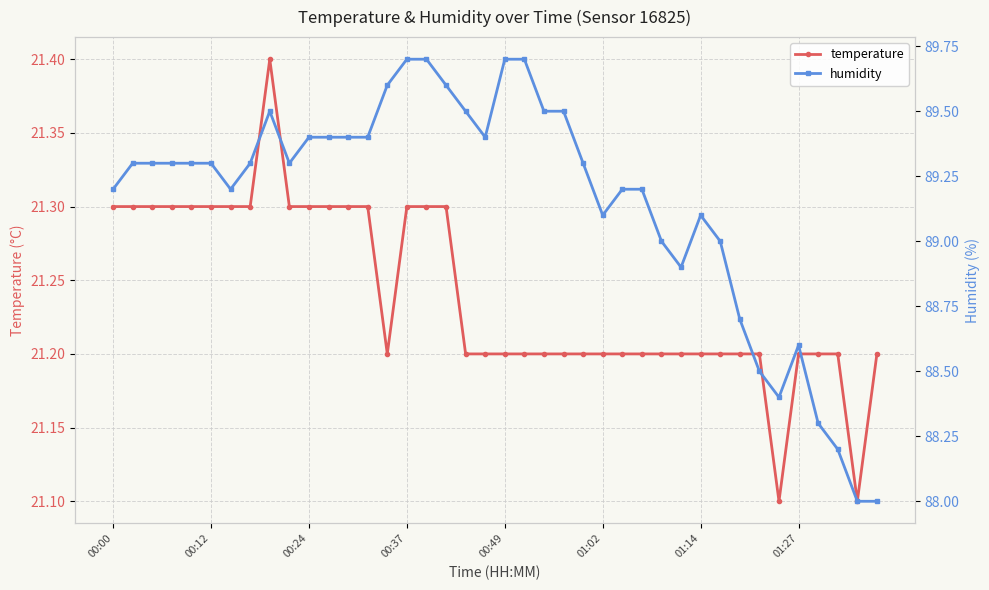

Reading right to left, what are all the values shown in this chart?

temperature: 21.2	21.1	21.2	21.2	21.2	21.1	21.2	21.2	21.2	21.2	21.2	21.2	21.2	21.2	21.2	21.2	21.2	21.2	21.2	21.2	21.2	21.2	21.3	21.3	21.3	21.2	21.3	21.3	21.3	21.3	21.3	21.4	21.3	21.3	21.3	21.3	21.3	21.3	21.3	21.3
humidity: 88.0	88.0	88.2	88.3	88.6	88.4	88.5	88.7	89.0	89.1	88.9	89.0	89.2	89.2	89.1	89.3	89.5	89.5	89.7	89.7	89.4	89.5	89.6	89.7	89.7	89.6	89.4	89.4	89.4	89.4	89.3	89.5	89.3	89.2	89.3	89.3	89.3	89.3	89.3	89.2